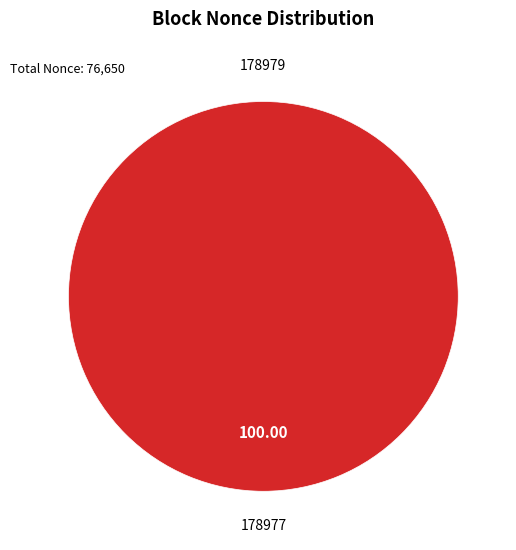

Which slice is the largest?

178977